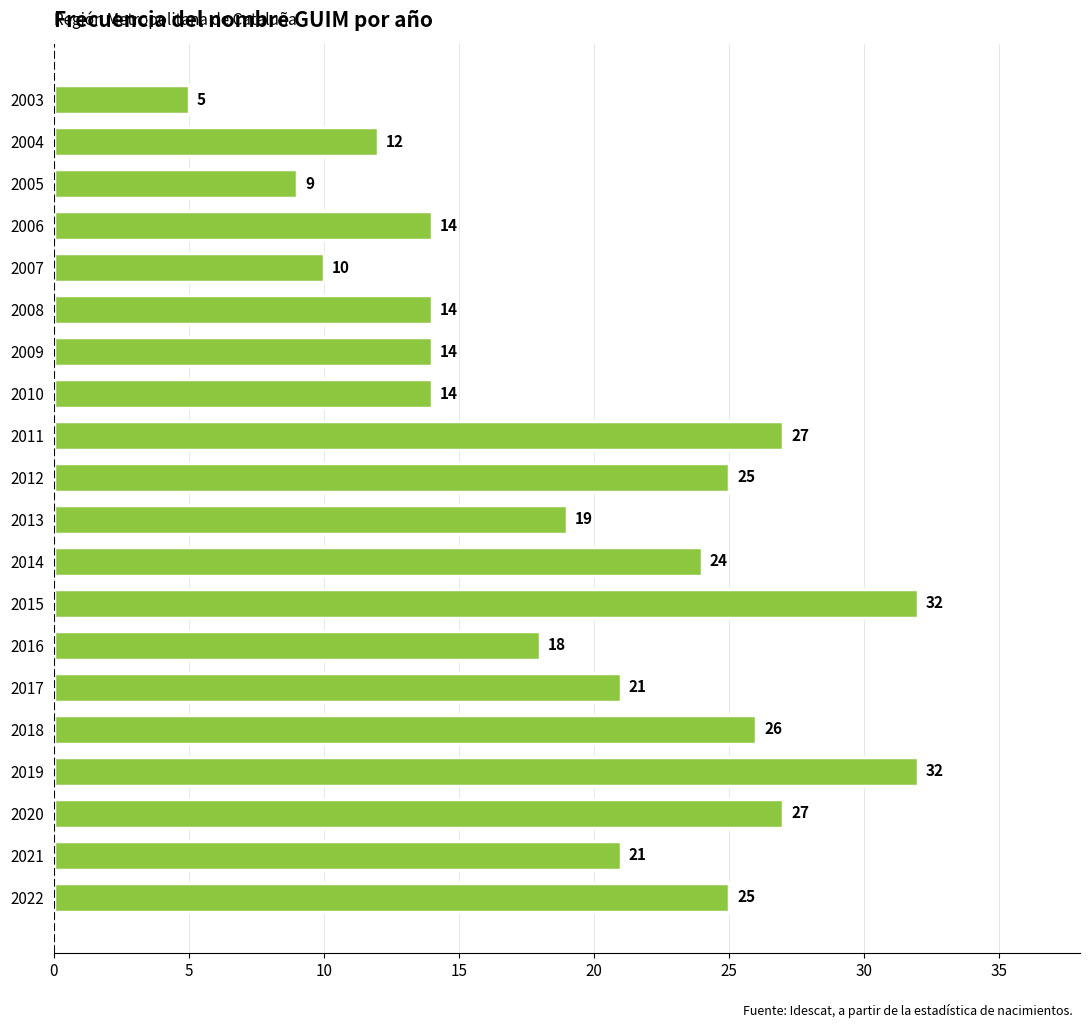

Reading top to bottom, what are all the values shown in this chart?

2003=5	2004=12	2005=9	2006=14	2007=10	2008=14	2009=14	2010=14	2011=27	2012=25	2013=19	2014=24	2015=32	2016=18	2017=21	2018=26	2019=32	2020=27	2021=21	2022=25